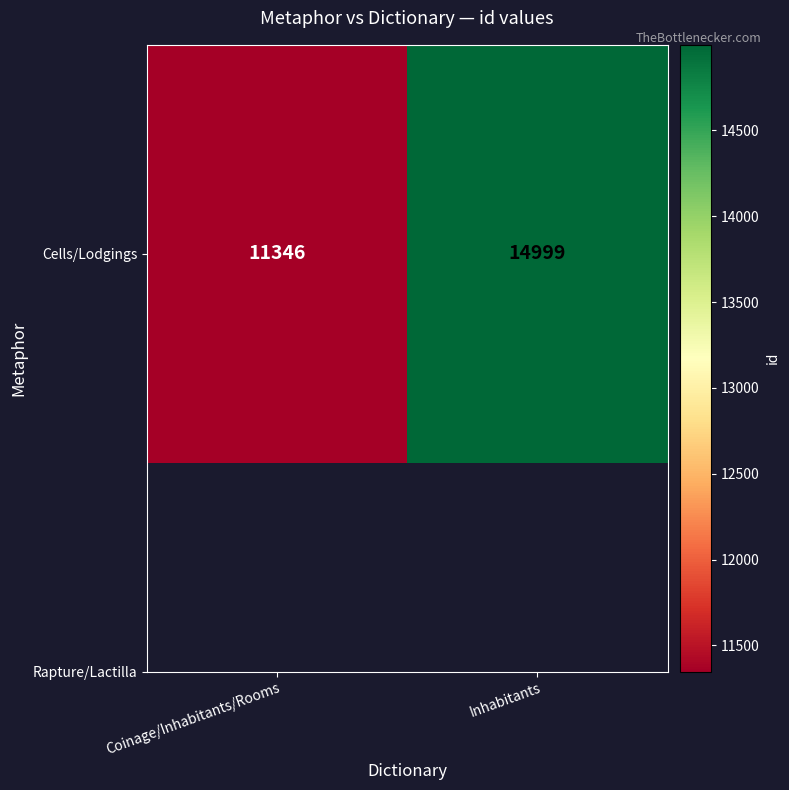

Reading left to right, extract all data points from this chart.

11346	14999